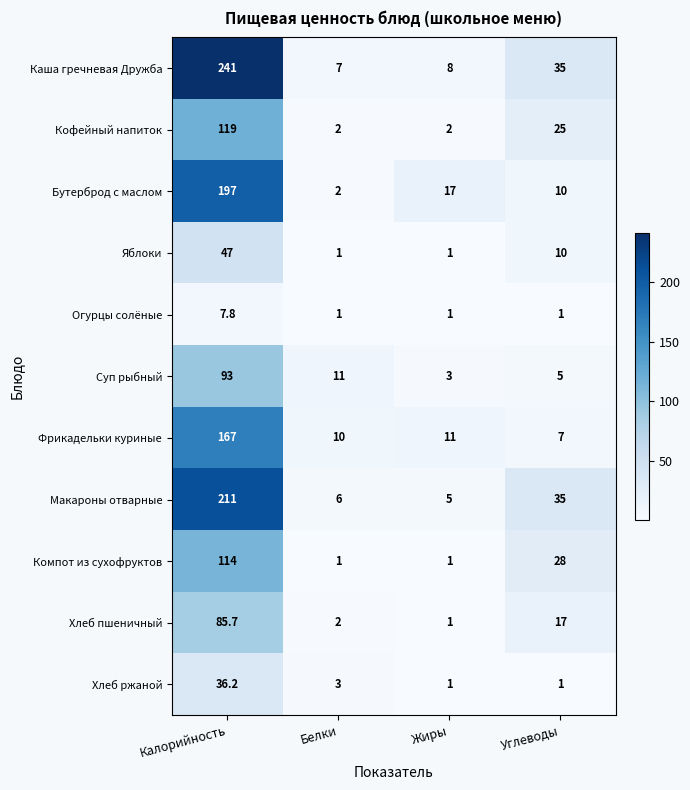

Count the Компот из сухофруктов values in the range 1 to 114.

4